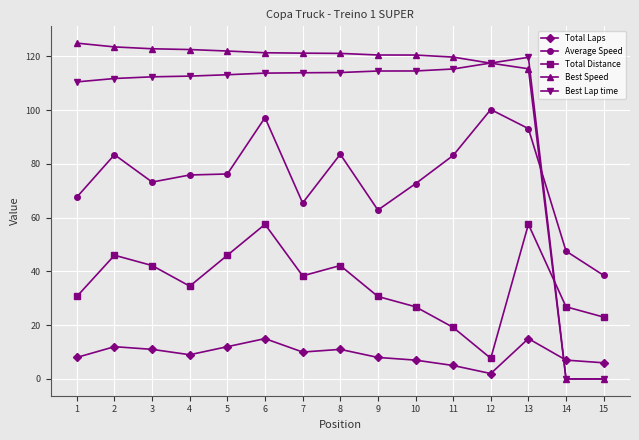

How many values in the Total Distance series are below 34?

7